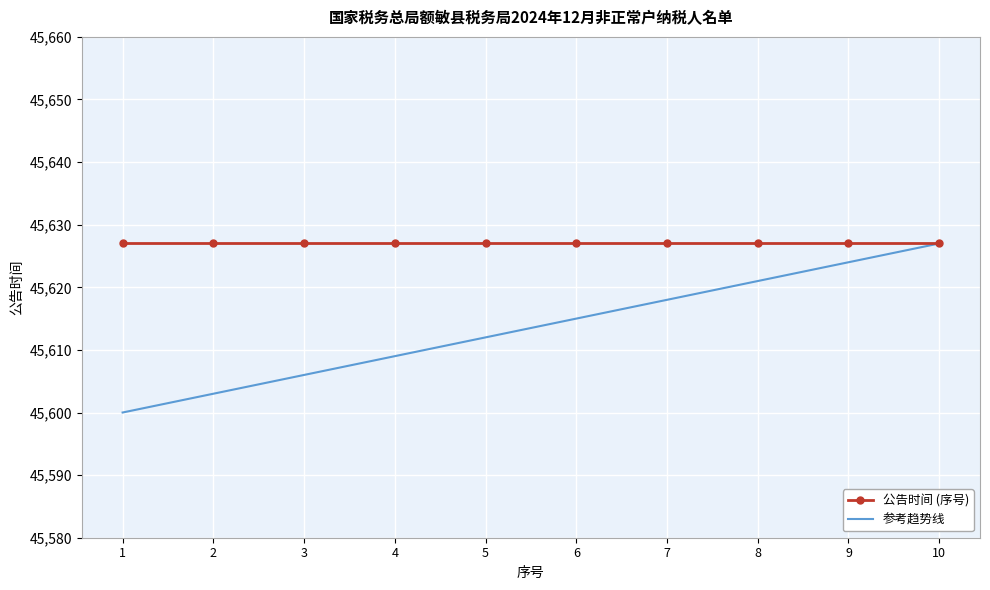

Read the 公告时间 (序号) value at 7.

45627